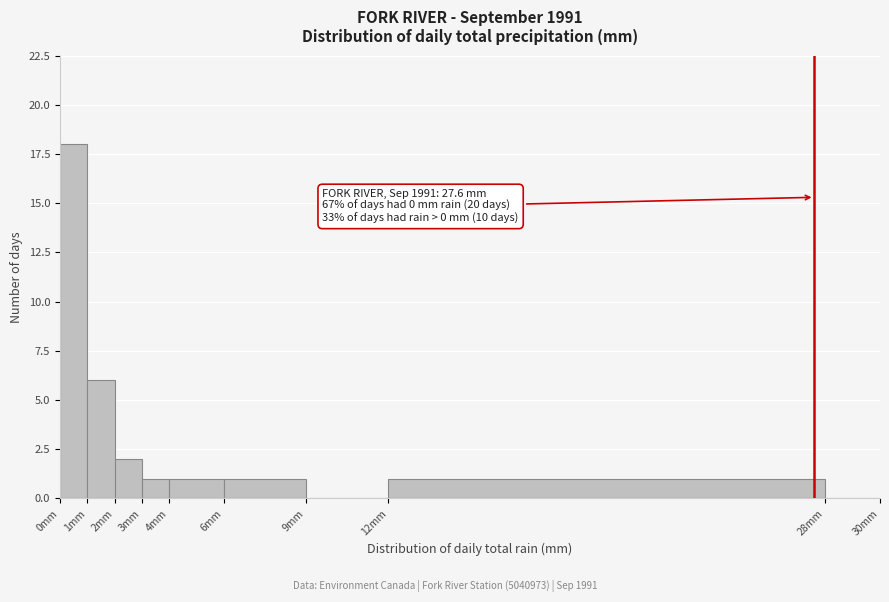

Which range on the x-axis has the tallest bar?

0 to 1